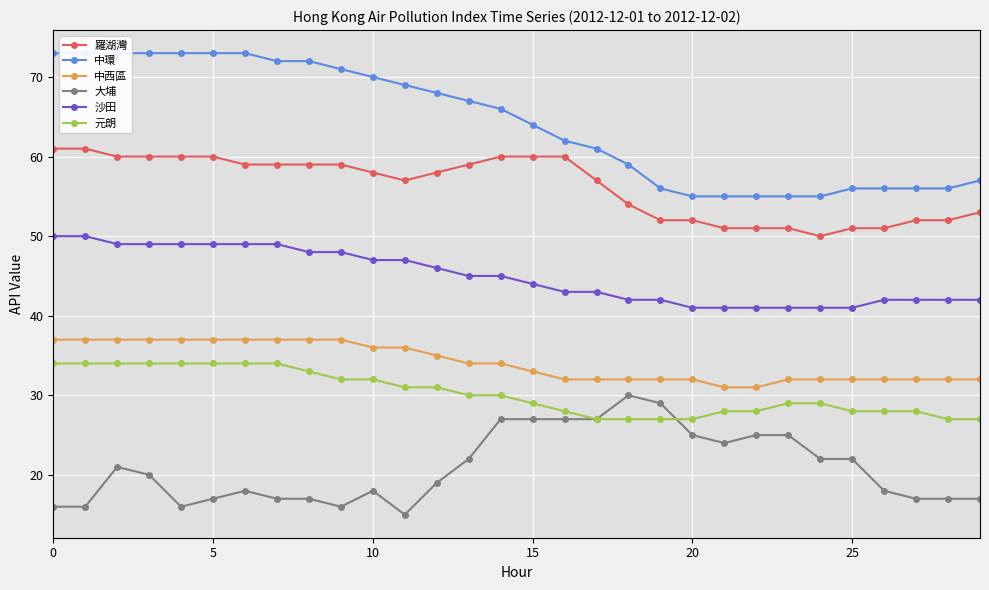

True or false: 大埔 has more than 2 interior local peaks.

True